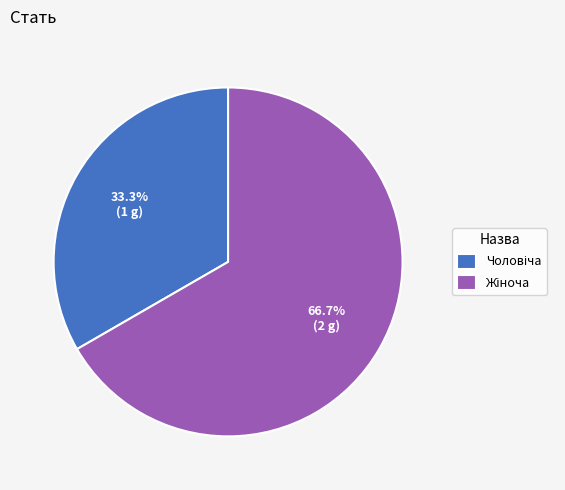

Is there a majority slice in this chart?

Yes